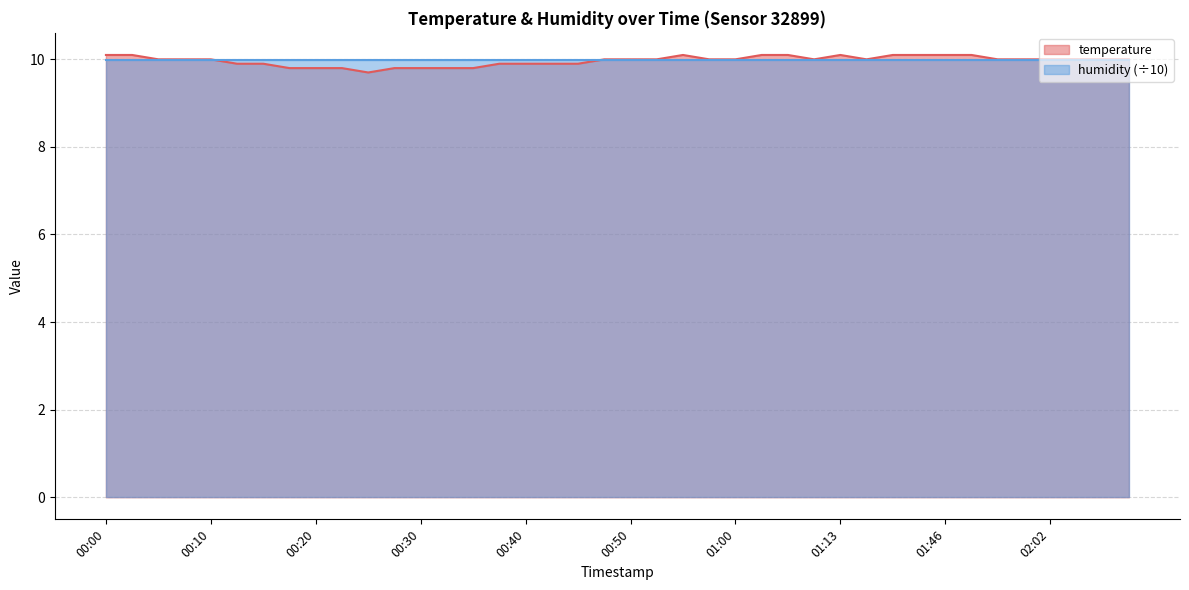

Count the number of values greater than 10.

10